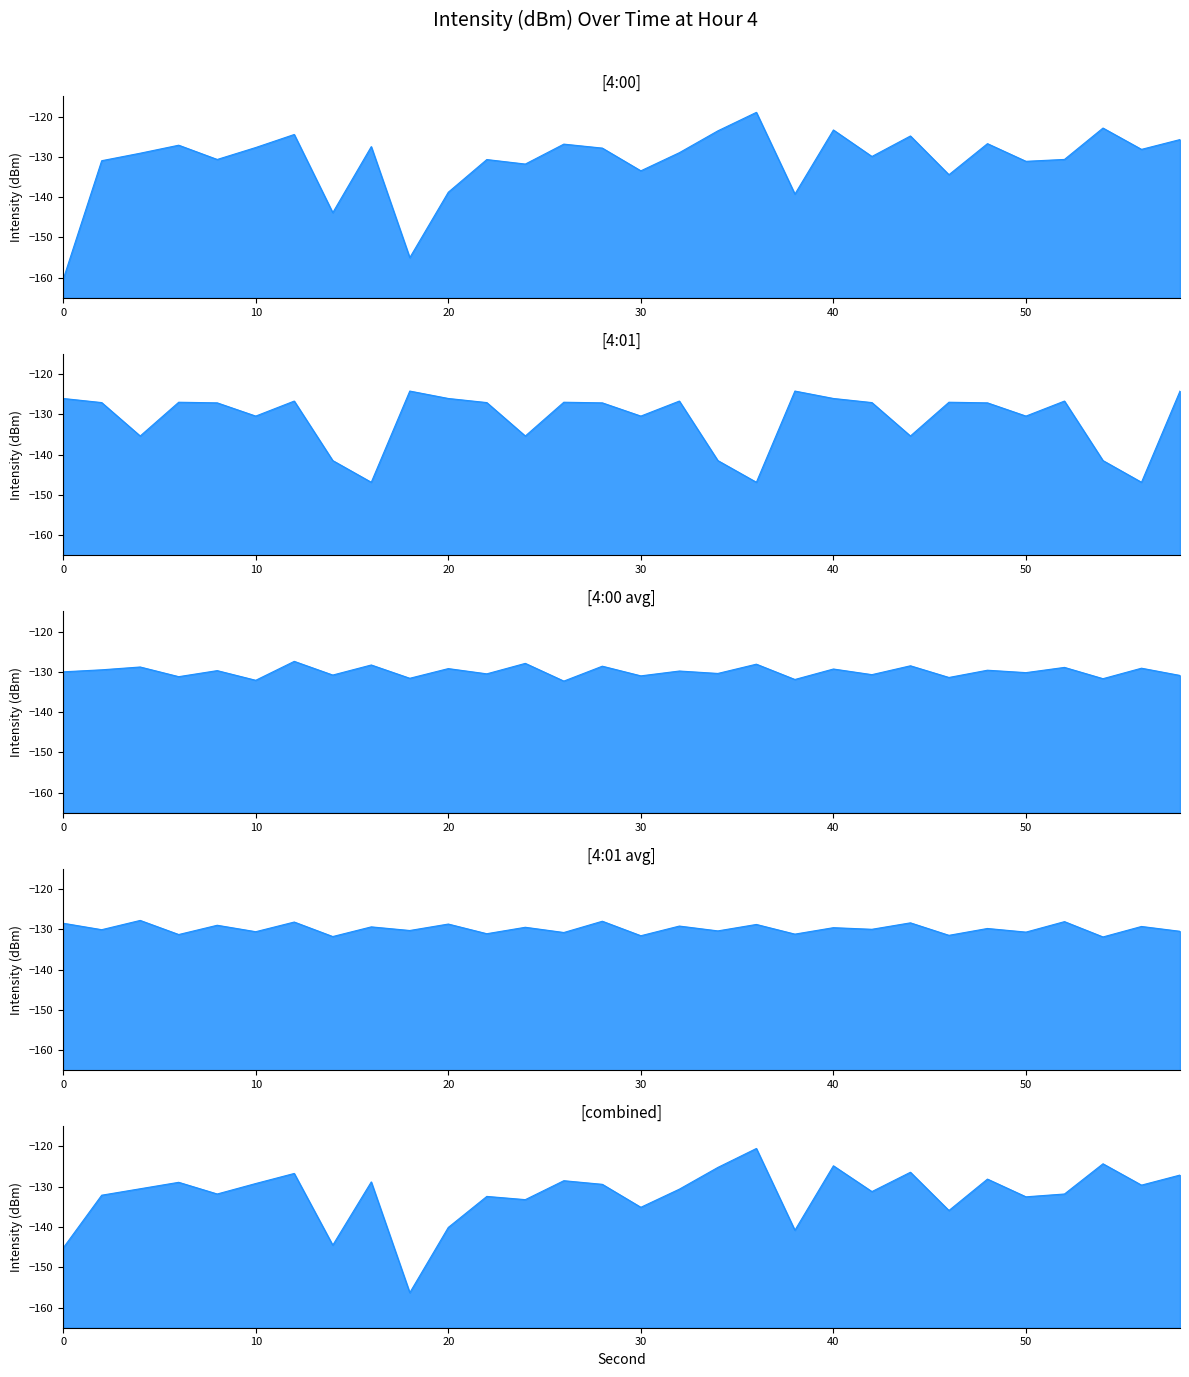

Does the chart have visible grid lines?

No